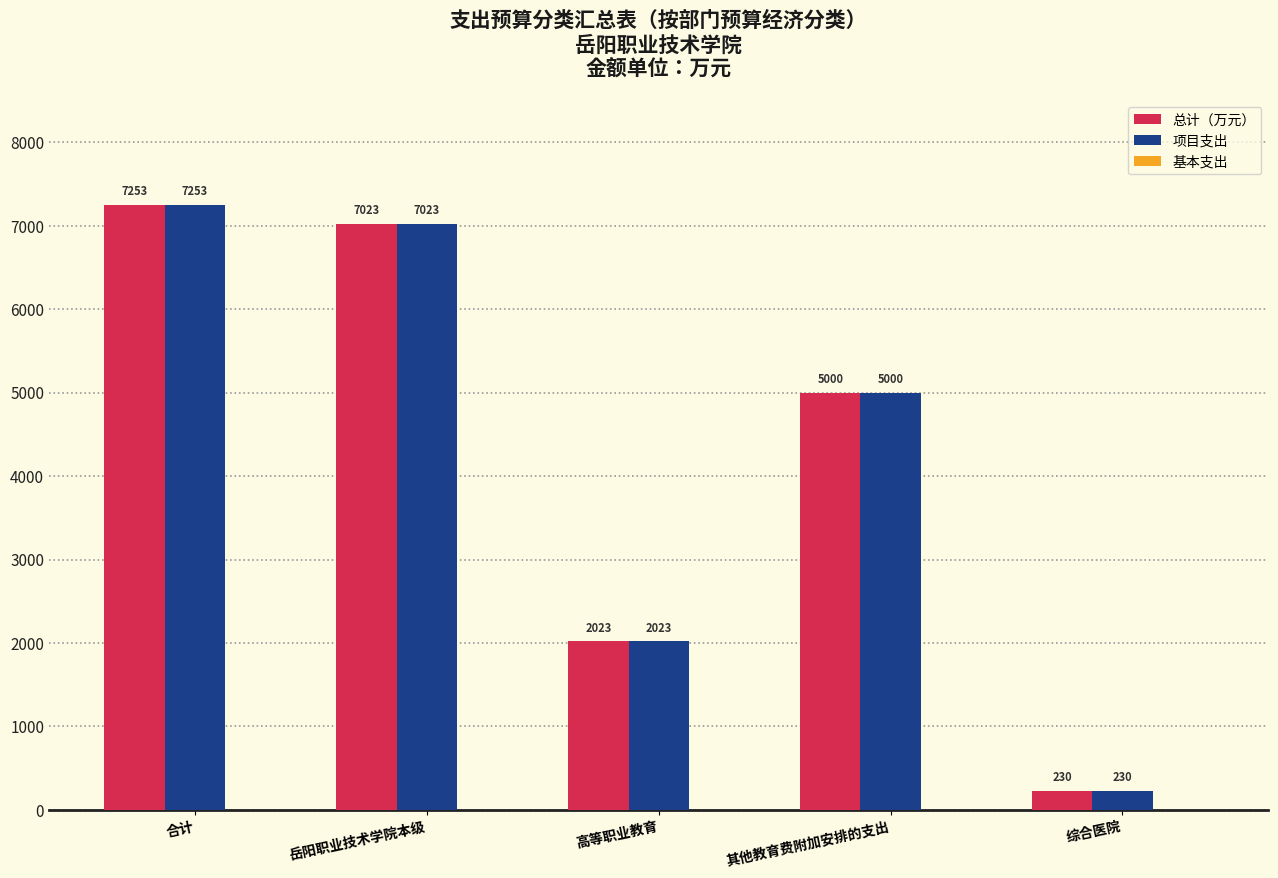

The value of 总计（万元） at 其他教育费附加安排的支出 is 5000.0. True or false?

True